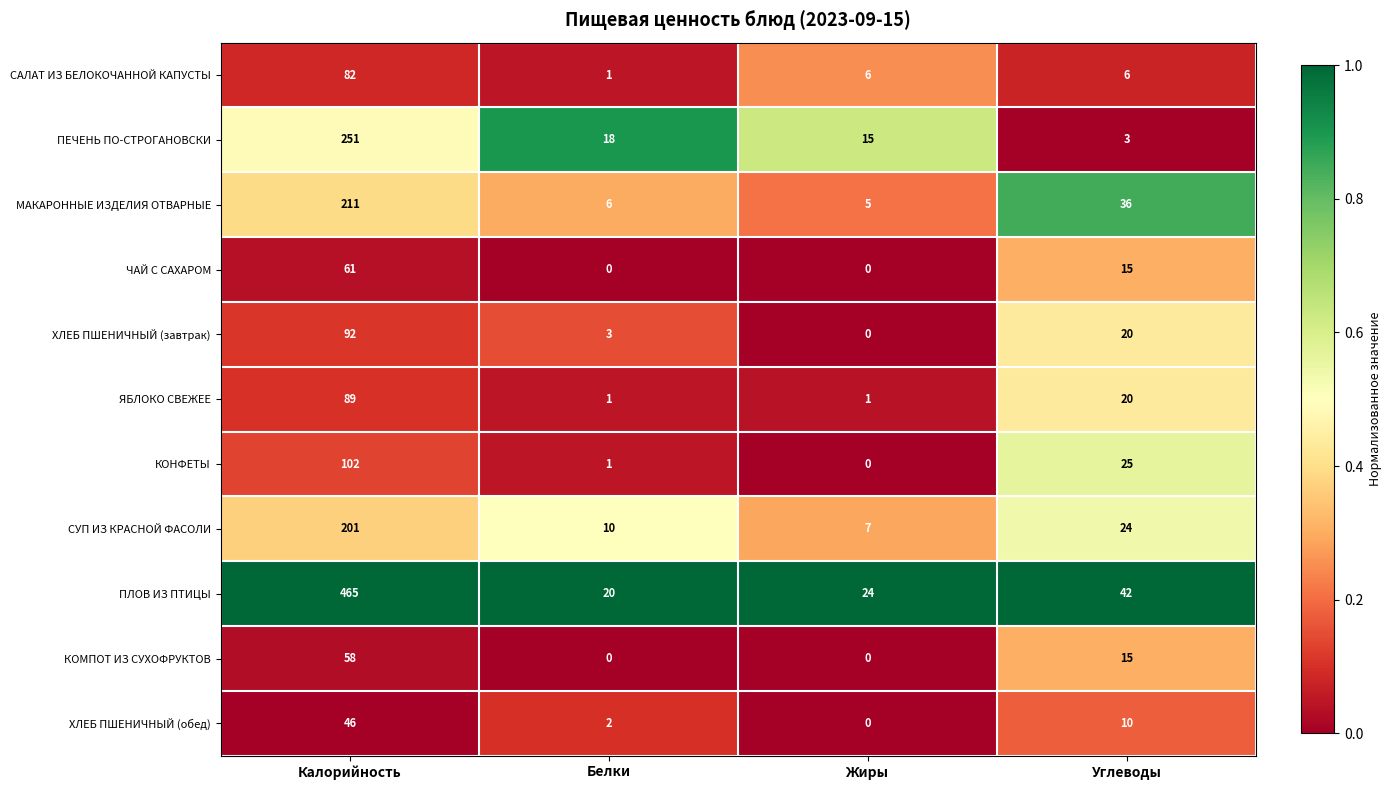

How many data points does each series have?

4